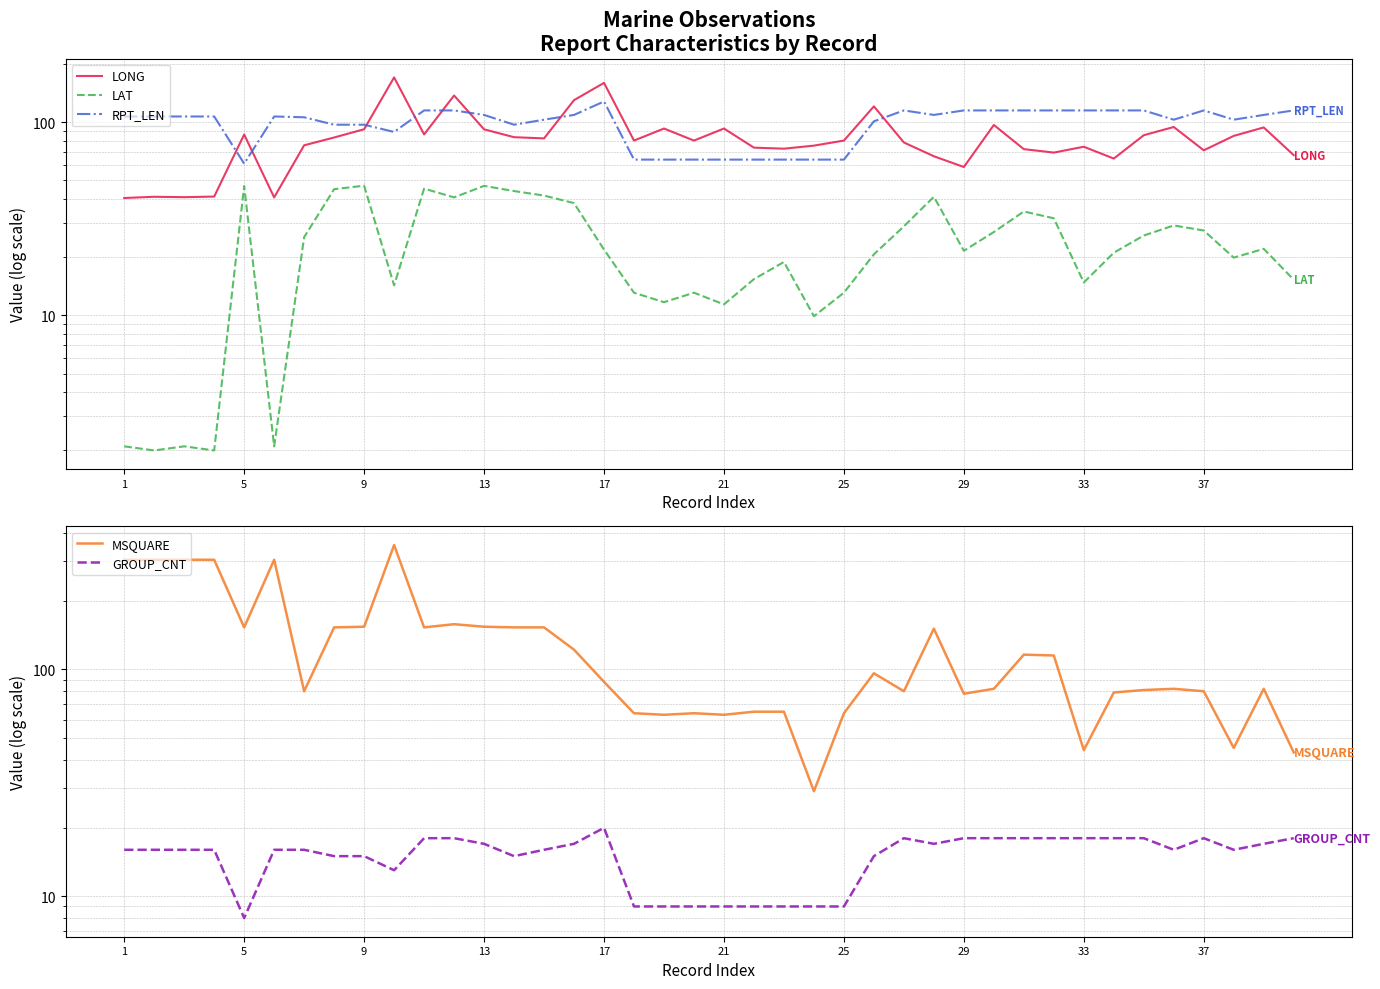

What is the maximum value shown in the chart?

353.0